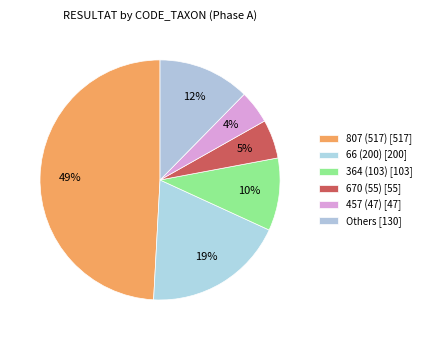

Count the number of slices in the pie.

6